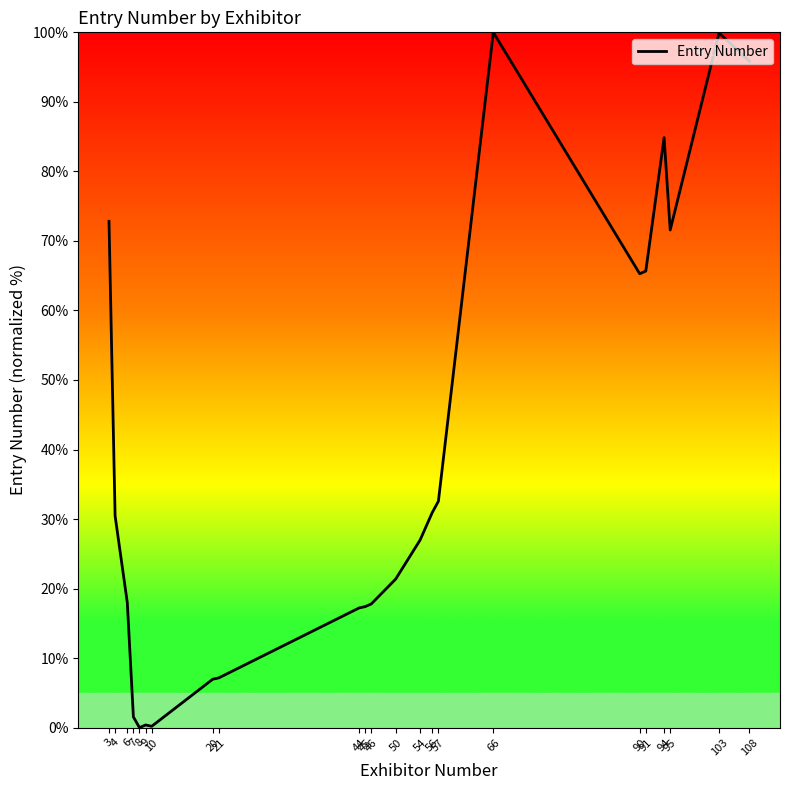

What value does the data have at 66?

100.0